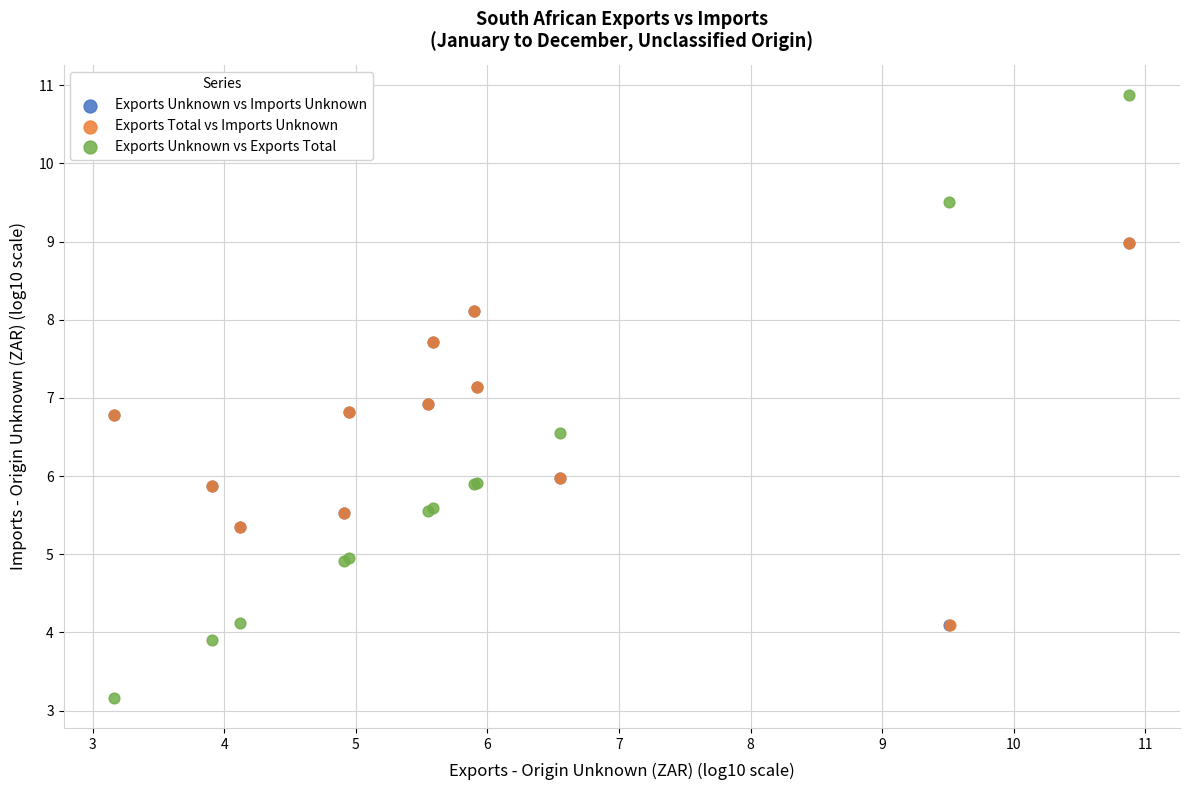

Which series contains the lowest Y value?

Exports Unknown vs Exports Total